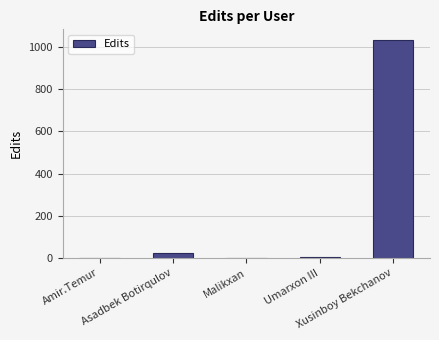

At which category does the chart reach its peak across all series?

Xusinboy Bekchanov